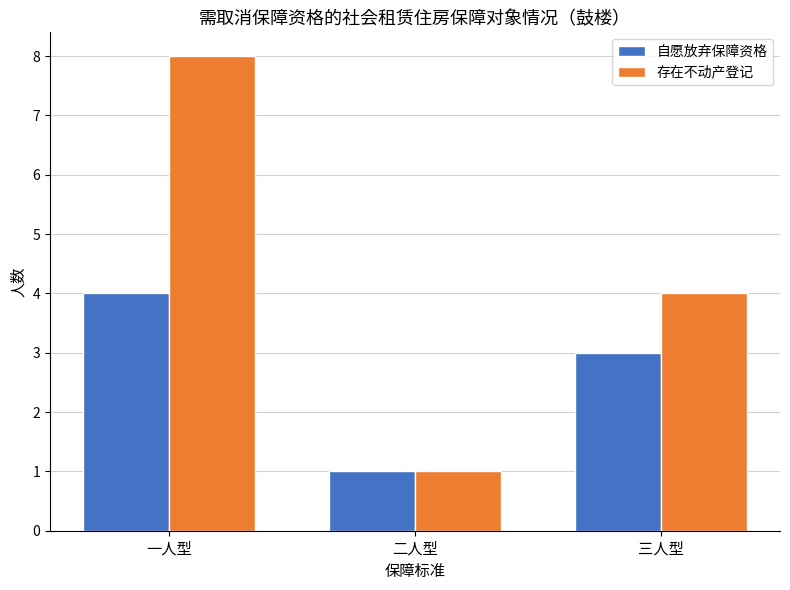

At which label does 存在不动产登记 reach its minimum?

二人型